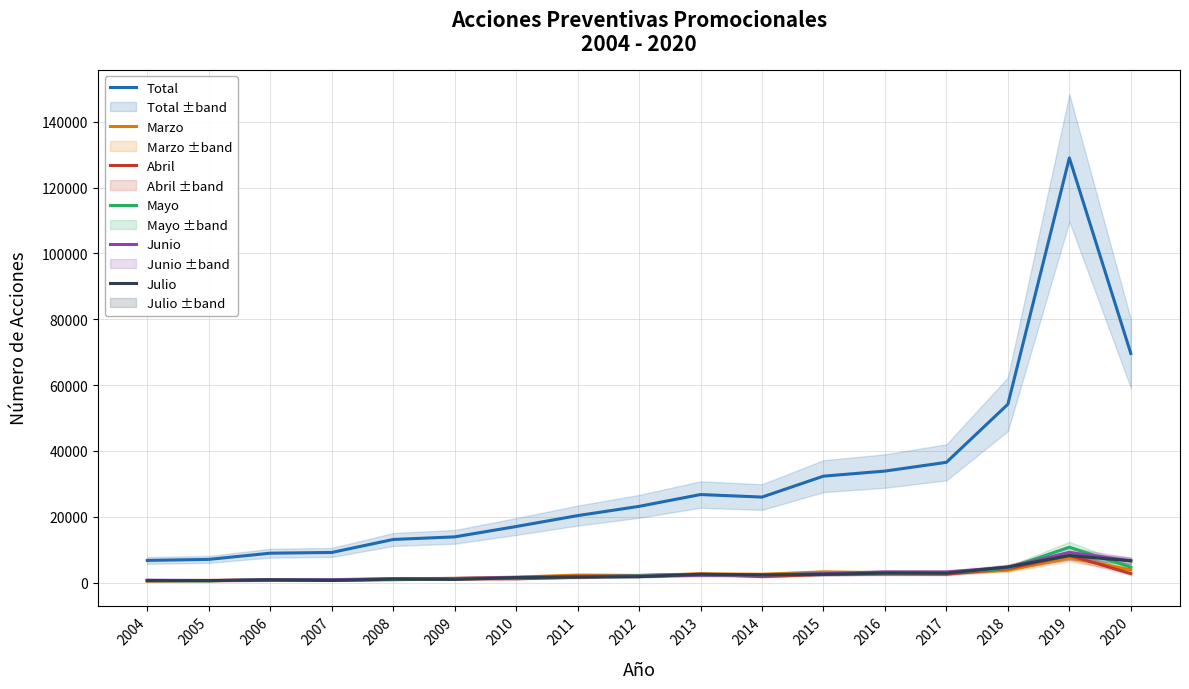

Is the value of Junio at 2007 greater than the value of Marzo at 2015?

No